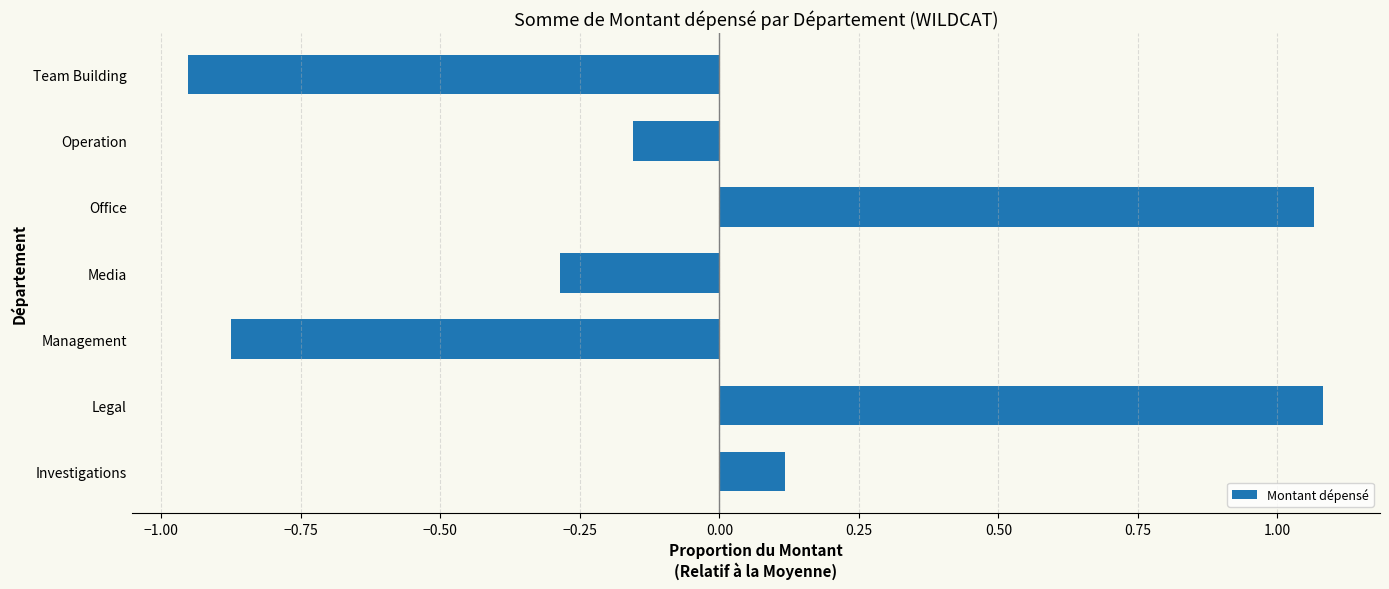

True or false: the data shows -0.4 at Media.

False